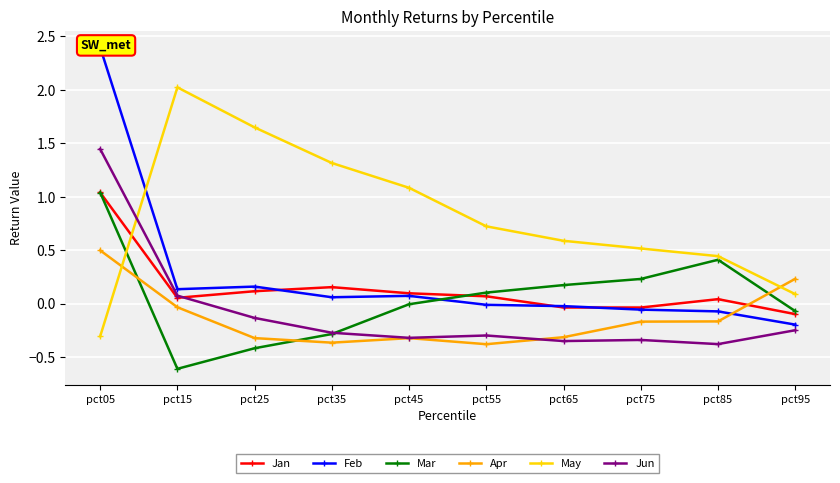

How many lines are shown in the chart?

6